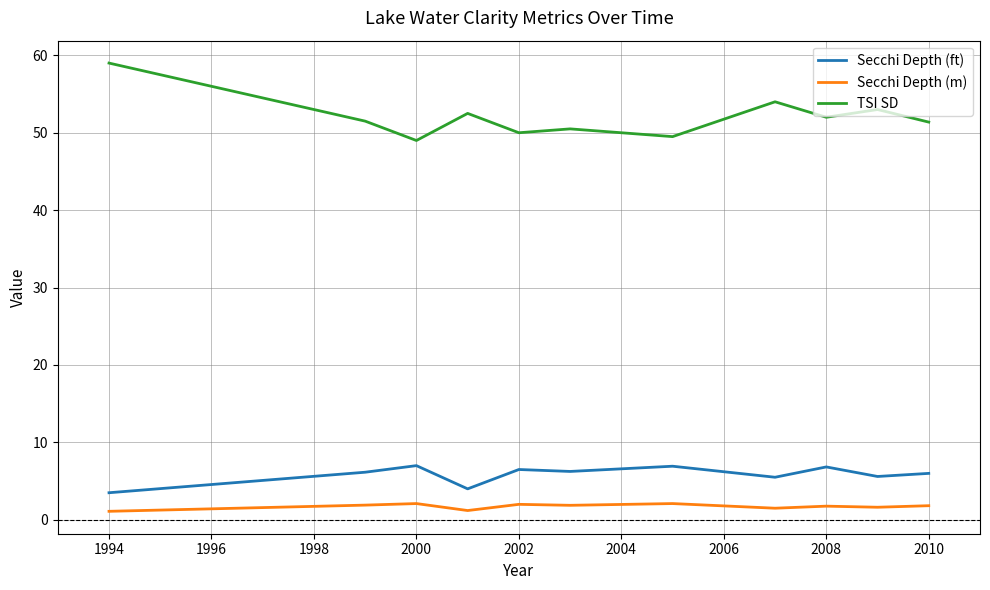

True or false: TSI SD and Secchi Depth (ft) intersect in this chart.

False